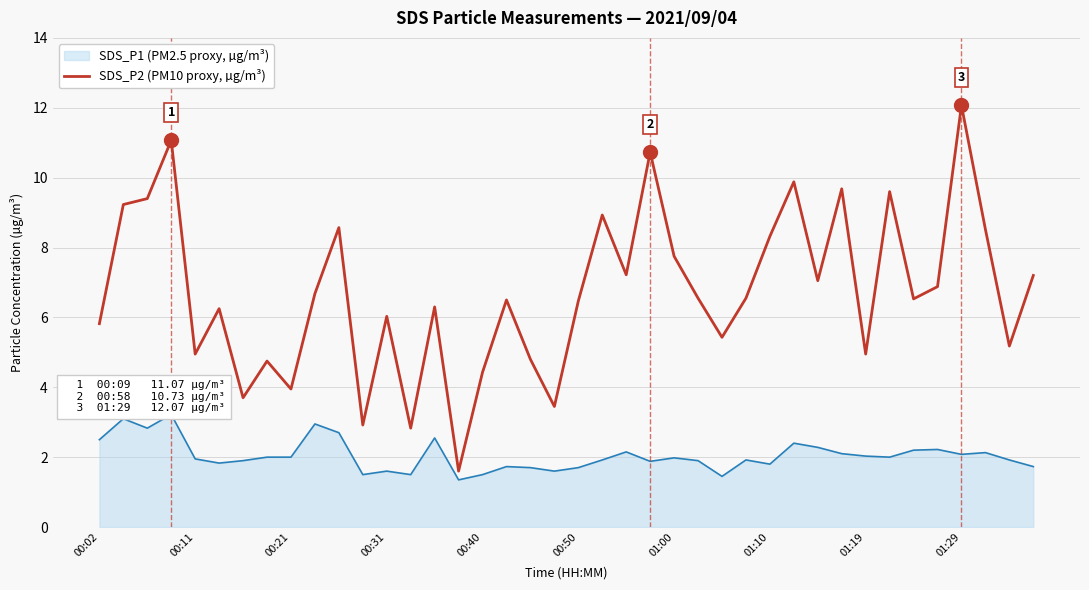

What is the minimum value shown in the chart?

1.4